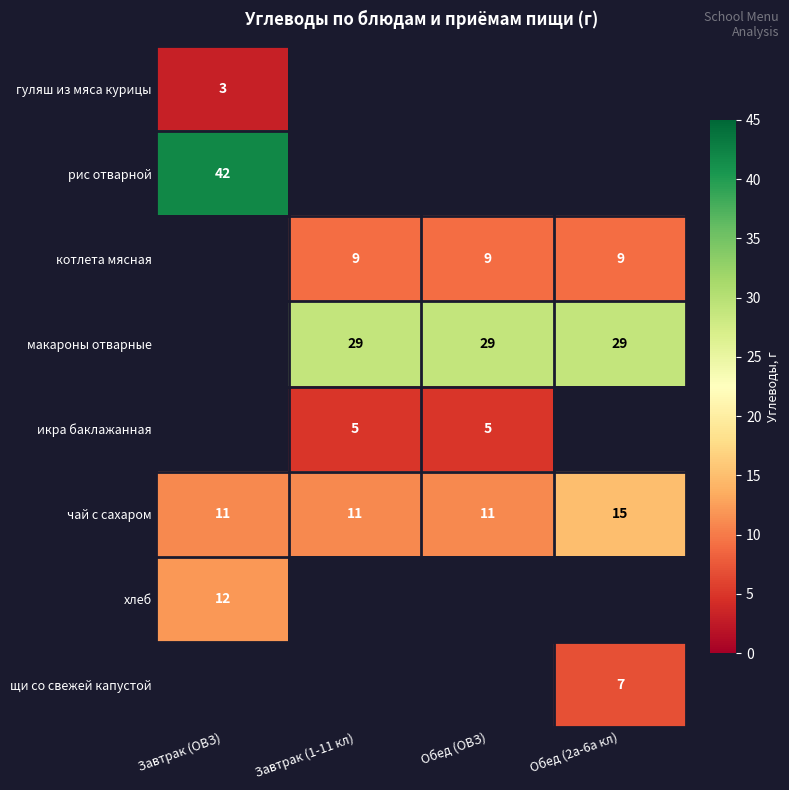

What is the smallest value displayed?

3.0